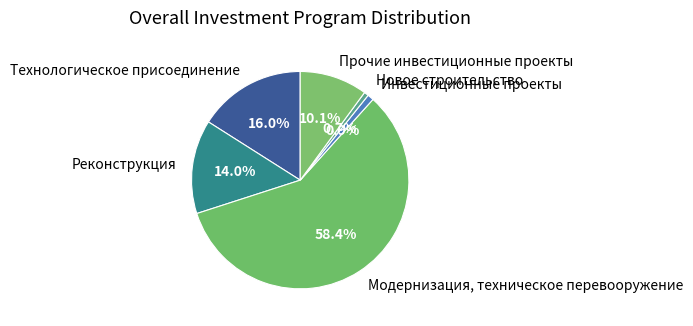

To the nearest percent, what percentage of the pie is Новое строительство?

1%